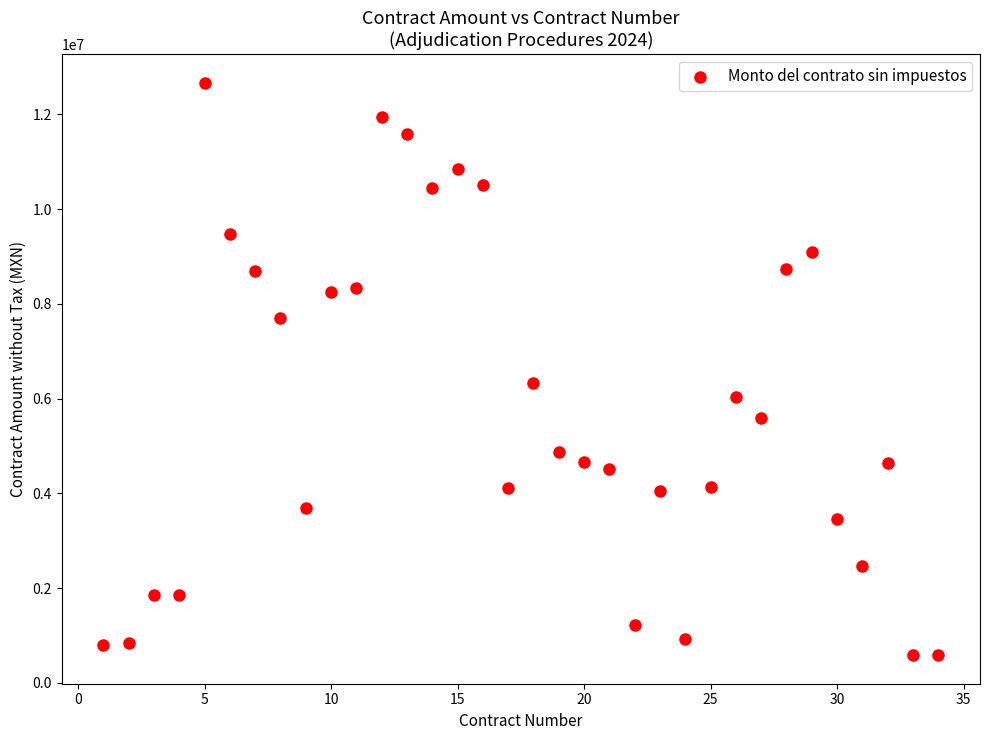

What Y value in the scatter plot is closest to 6628195?

6330199.6